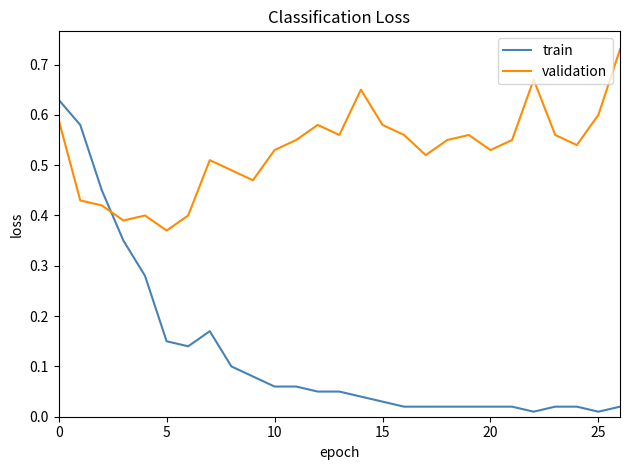

True or false: validation has more than 1 interior local peaks.

True